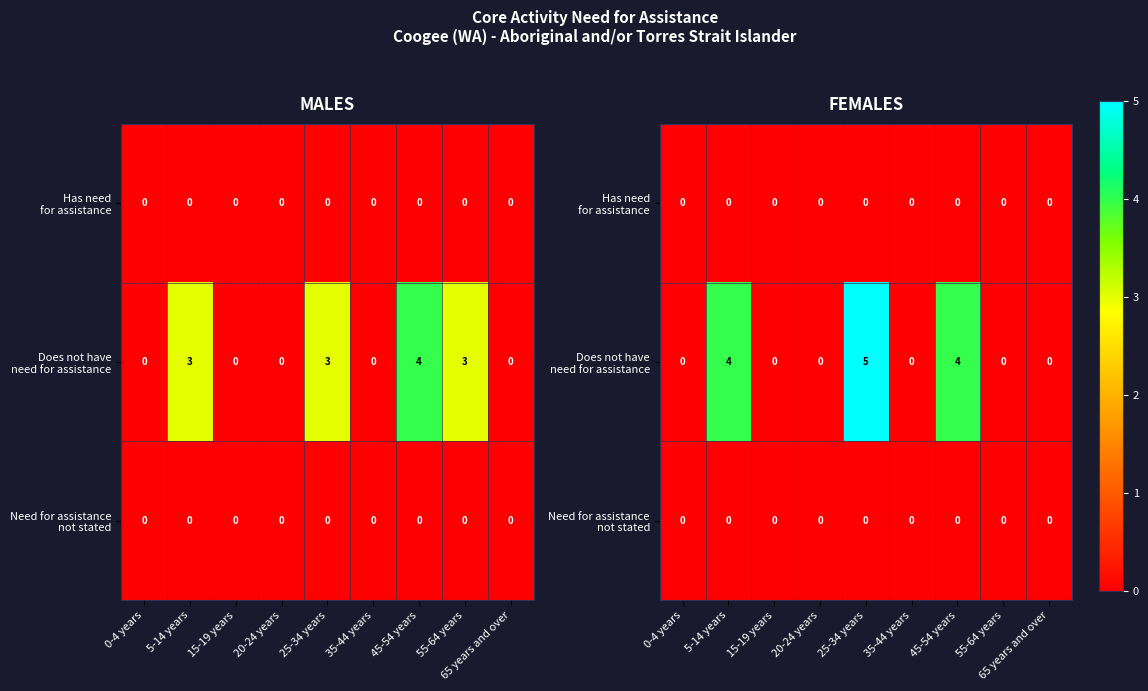

What is the difference between the highest and lowest values at 25-34 years?

5